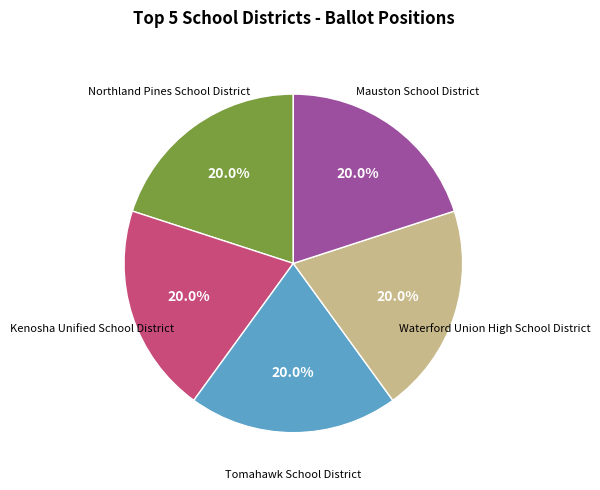

Does any single category account for the majority?

No